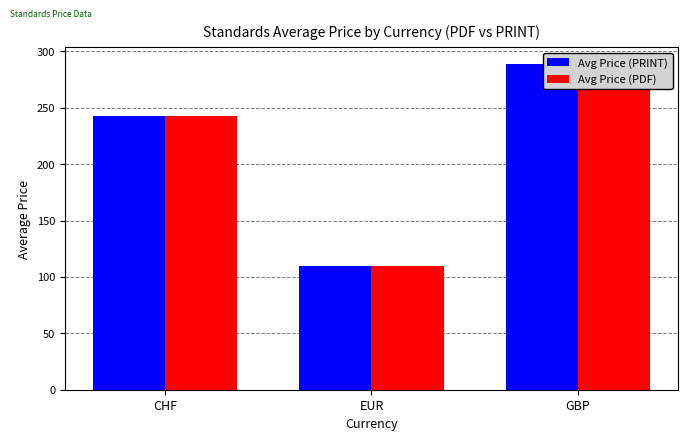

The Avg Price (PRINT) series shows 491.1 at GBP. True or false?

False